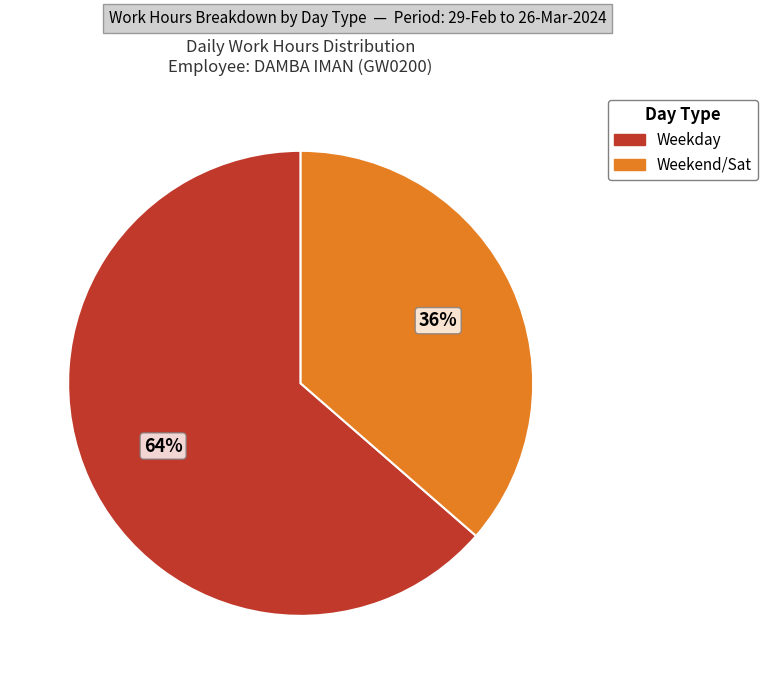

Is there a majority slice in this chart?

Yes